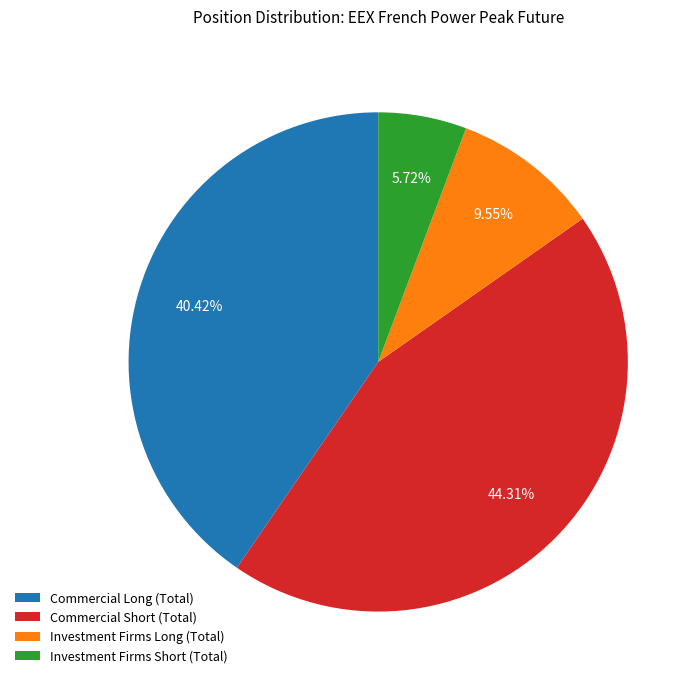

How many slices are in this pie chart?

4